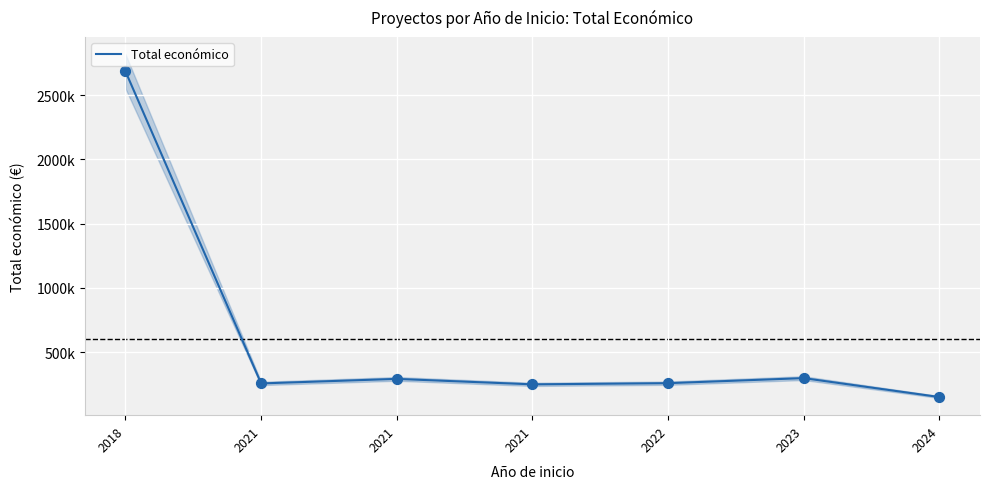

Which has a higher value, 2024 or 2018?

2018